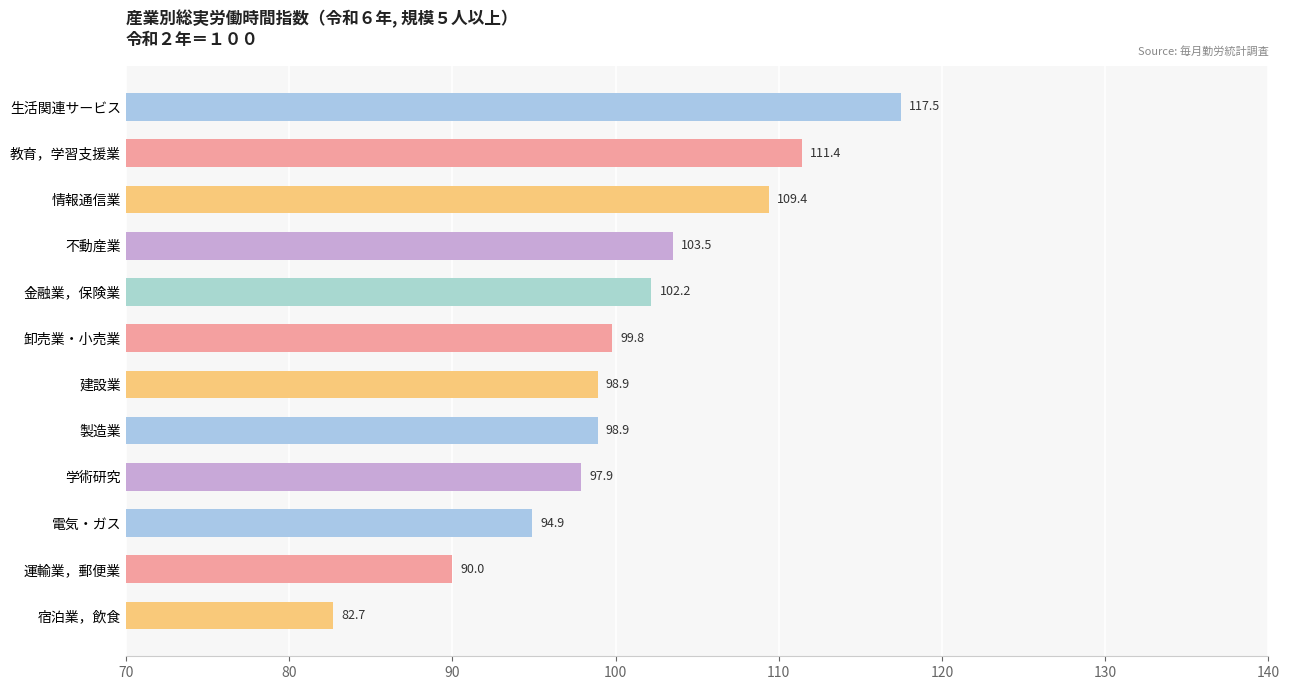

Which label corresponds to the smallest value in the chart?

宿泊業，飲食